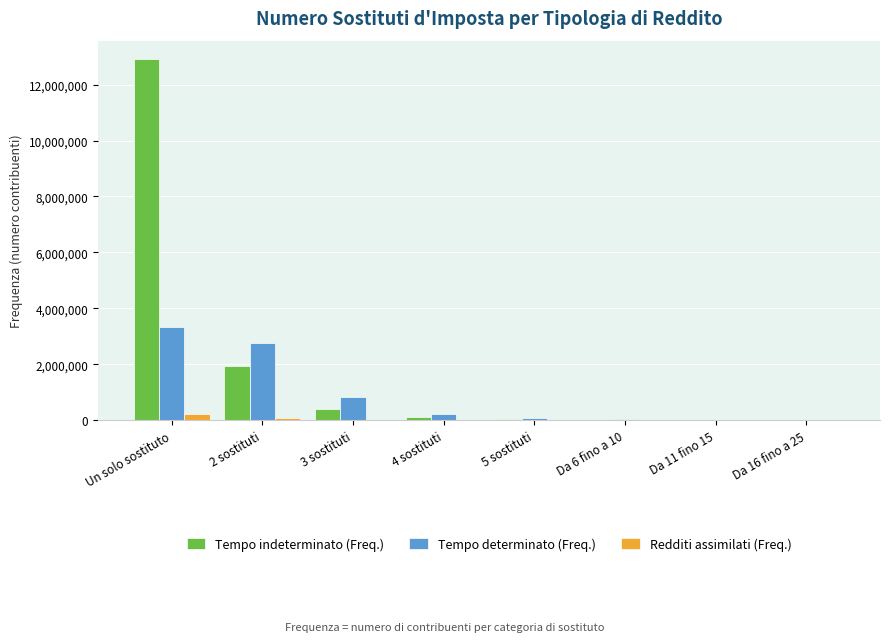

The value of Tempo determinato (Freq.) at Un solo sostituto is 5782957. True or false?

False